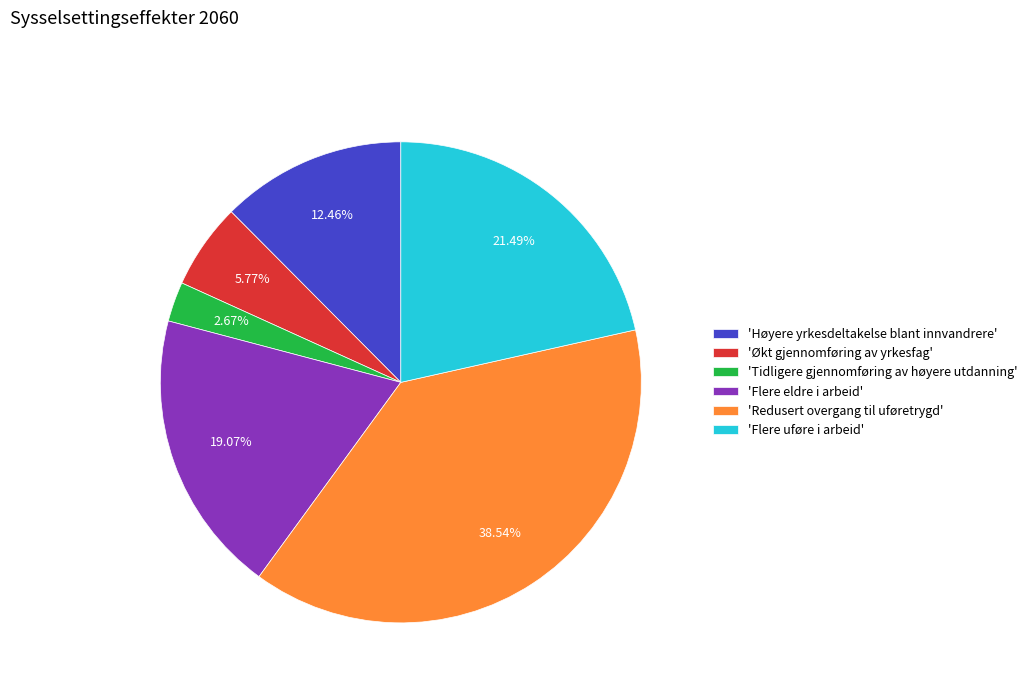

Count the number of slices in the pie.

6